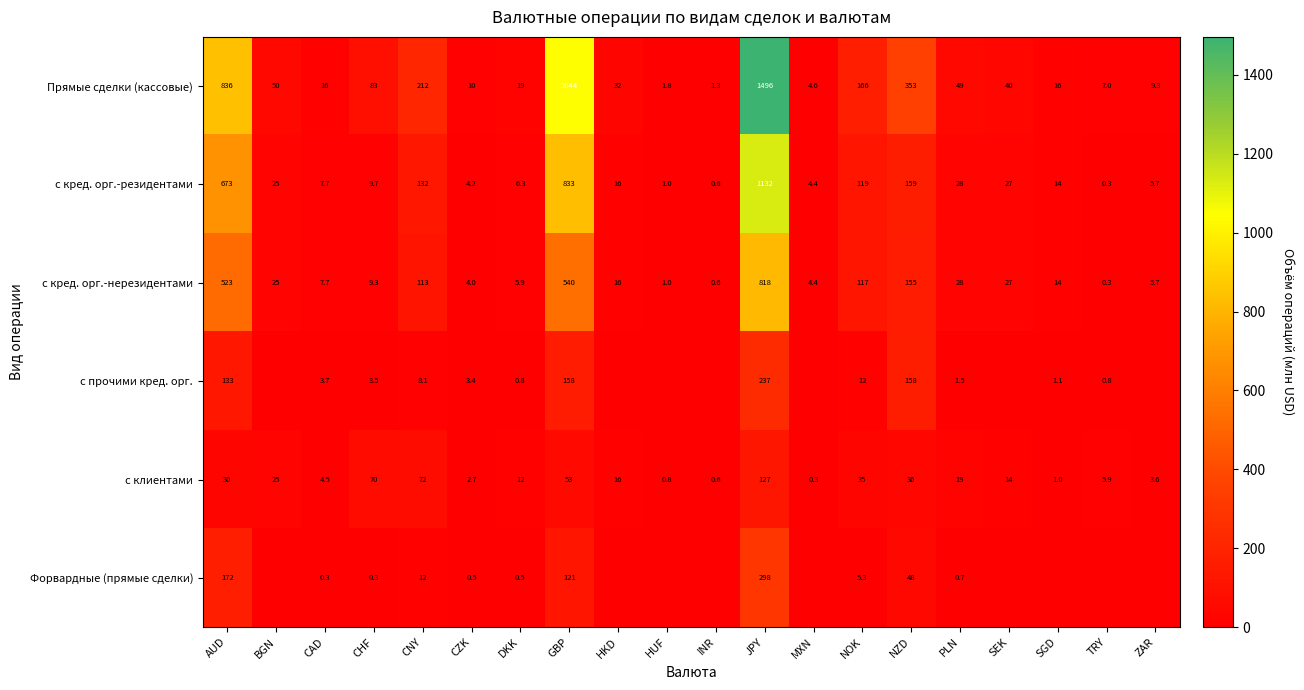

The с кред. орг.-резидентами series shows 7.7 at CAD. True or false?

True